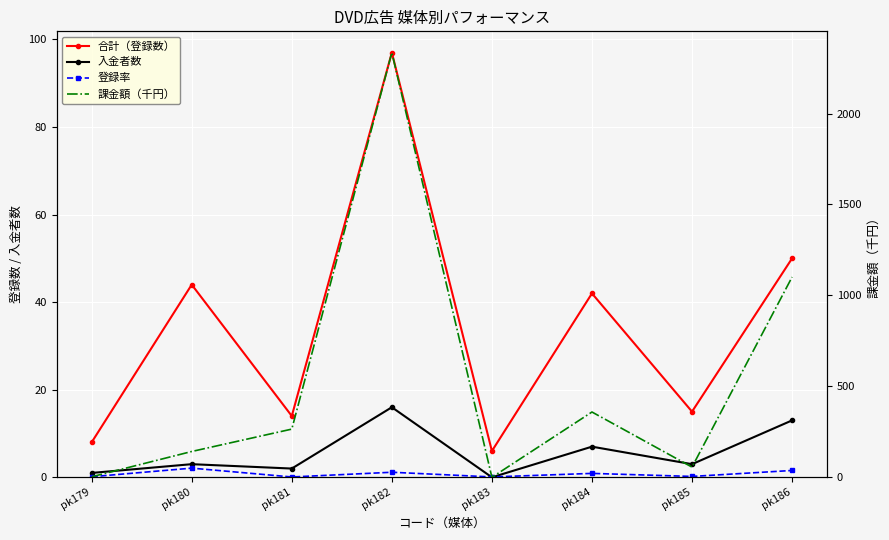

True or false: 登録率 and 合計（登録数） intersect in this chart.

False